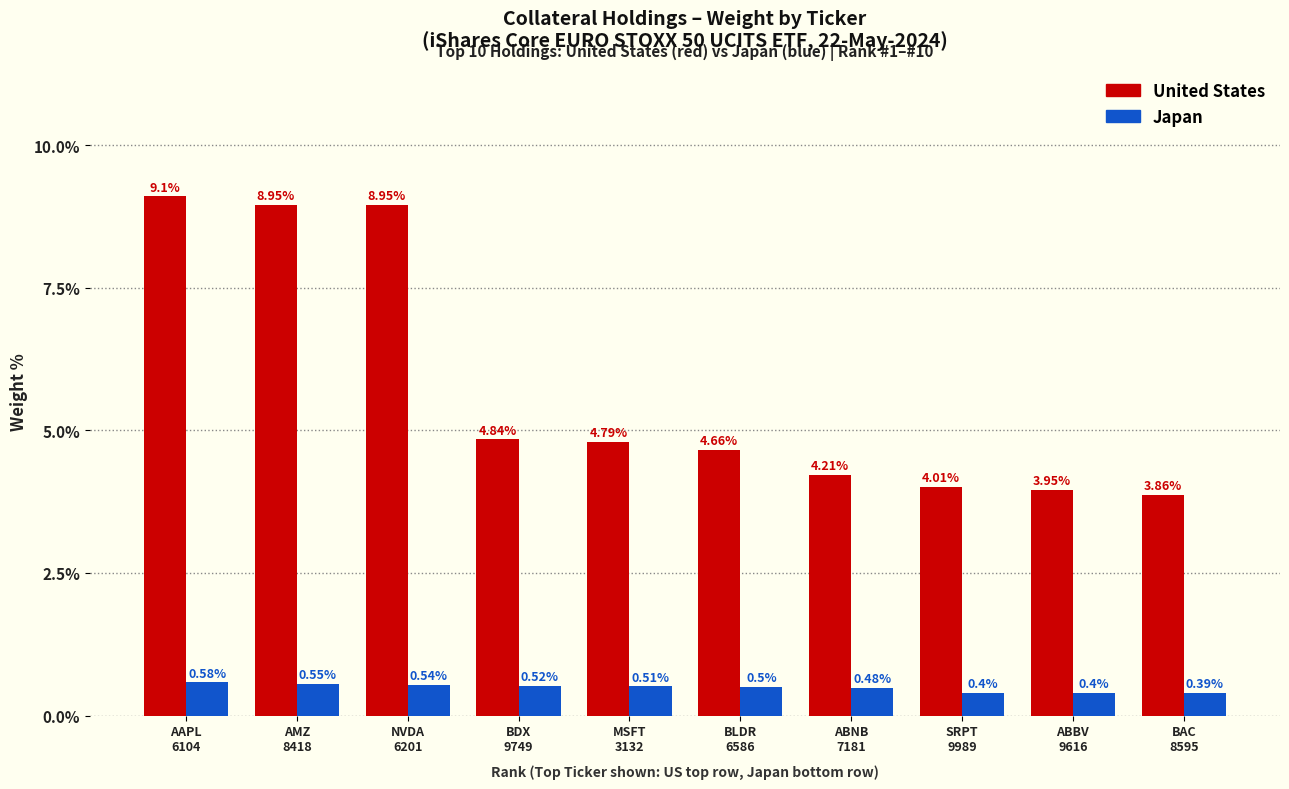

At how many categories does at least one series exceed 8?

3